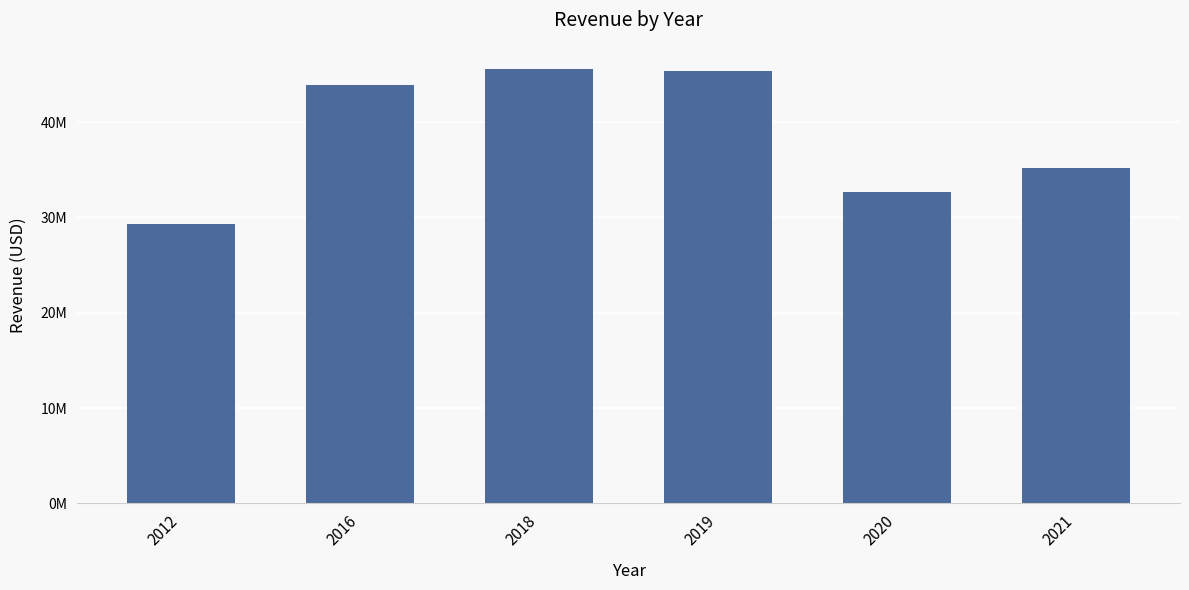

Does the chart contain any negative values?

No